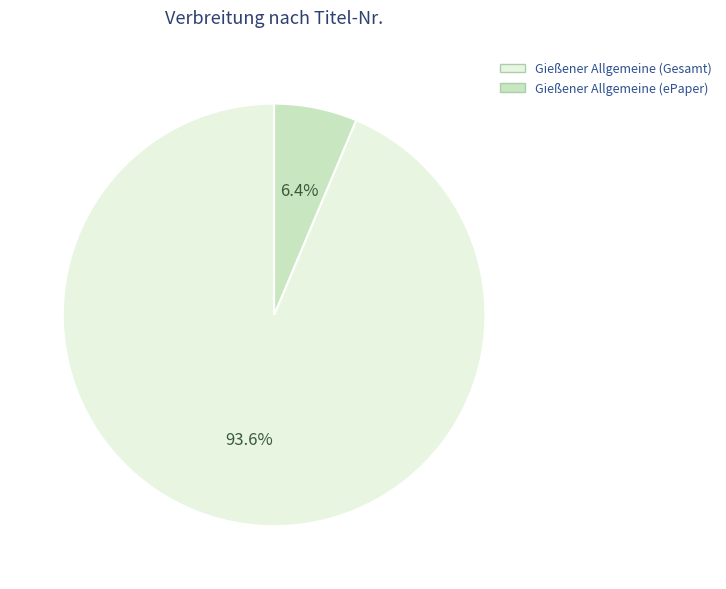

What is the majority slice?

Gießener Allgemeine (Gesamt)